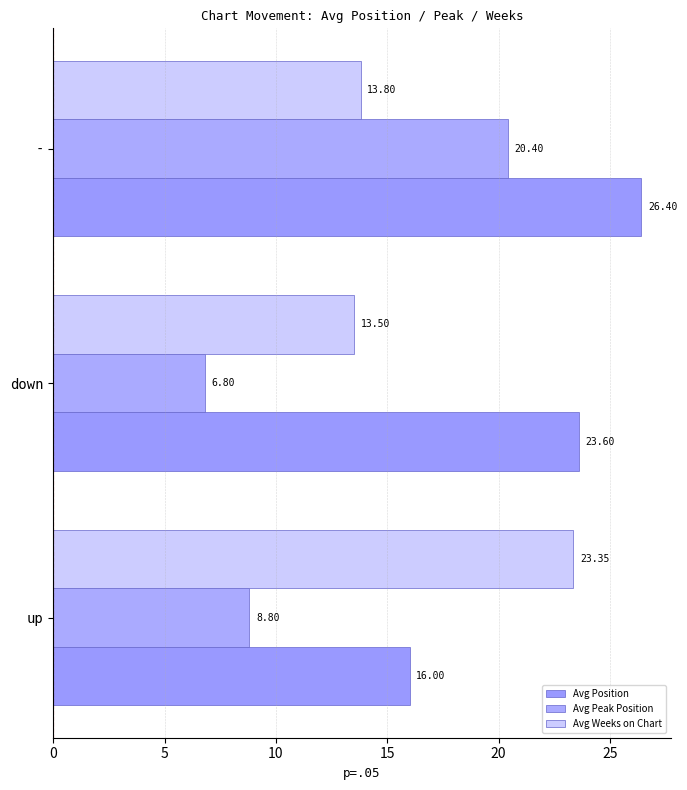

How many values in the Avg Position series are below 23?

1